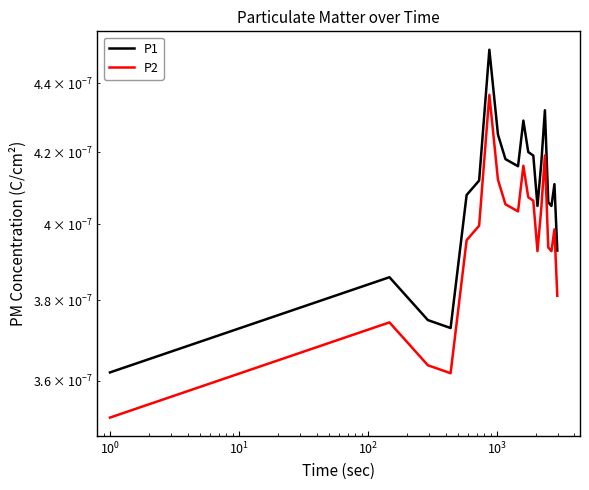

True or false: P2 has more than 0 interior local peaks.

True